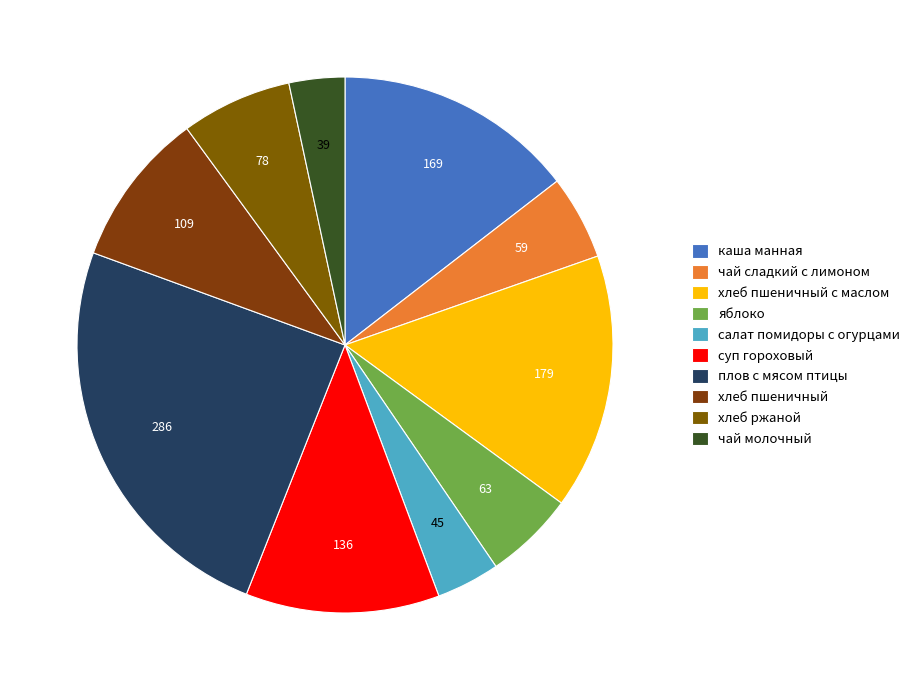

Does хлеб пшеничный account for over 50% of the chart?

No